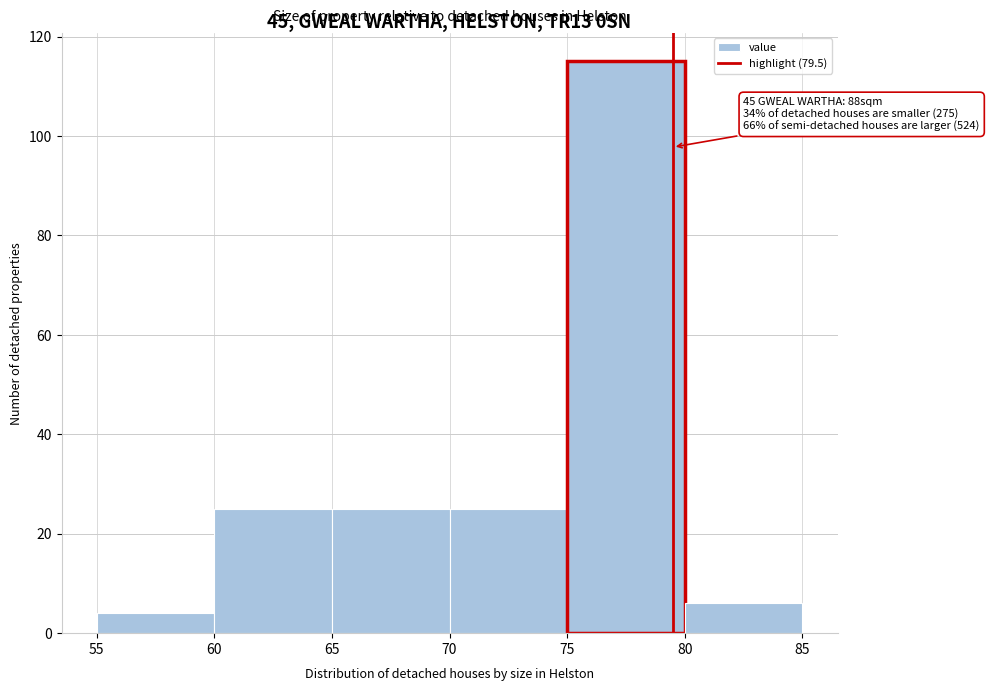

Which range on the x-axis has the tallest bar?

75 to 80